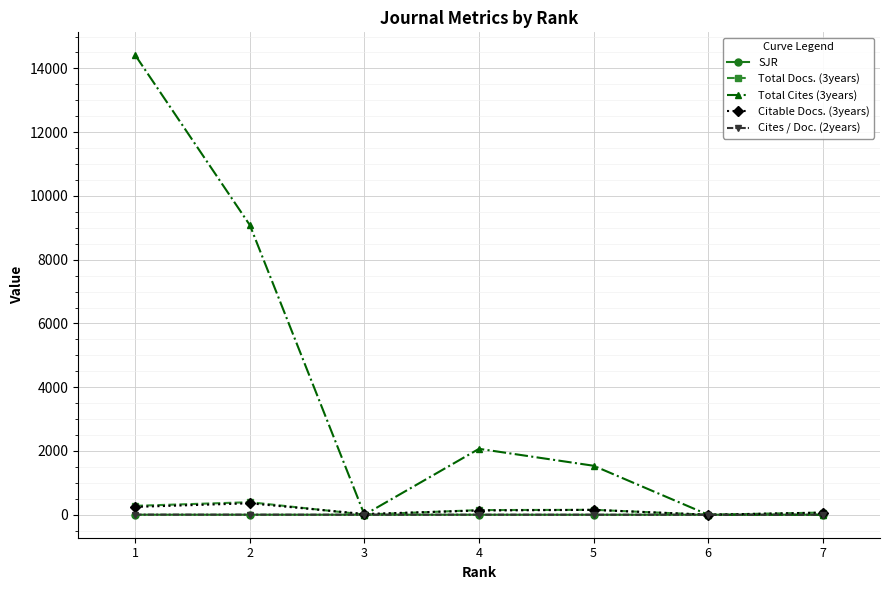

Which series has the largest total across all categories?

Total Cites (3years)